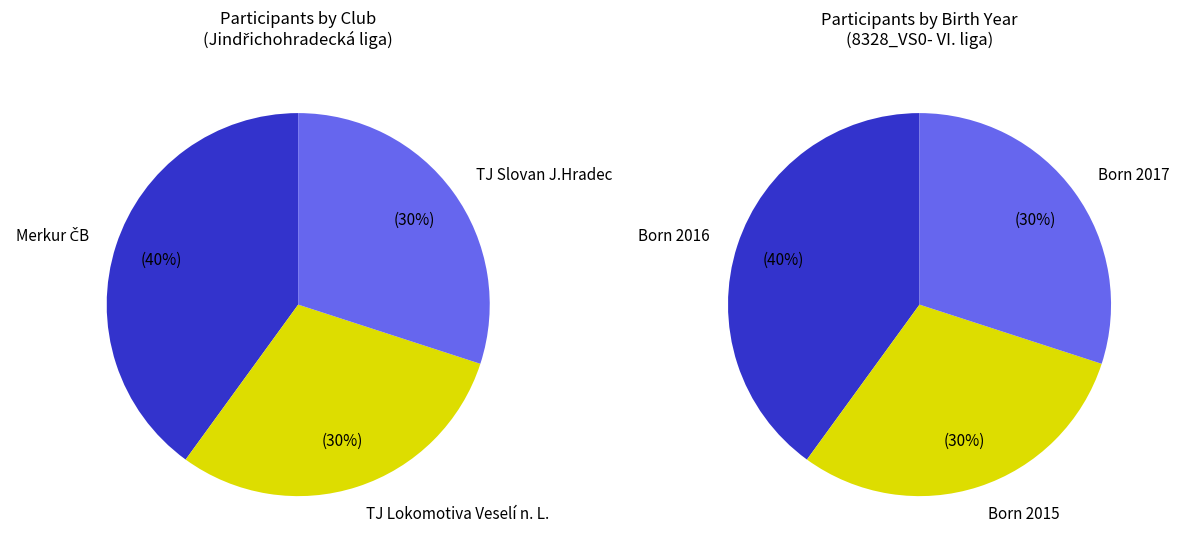

Is there any slice that represents more than half of the pie?

No